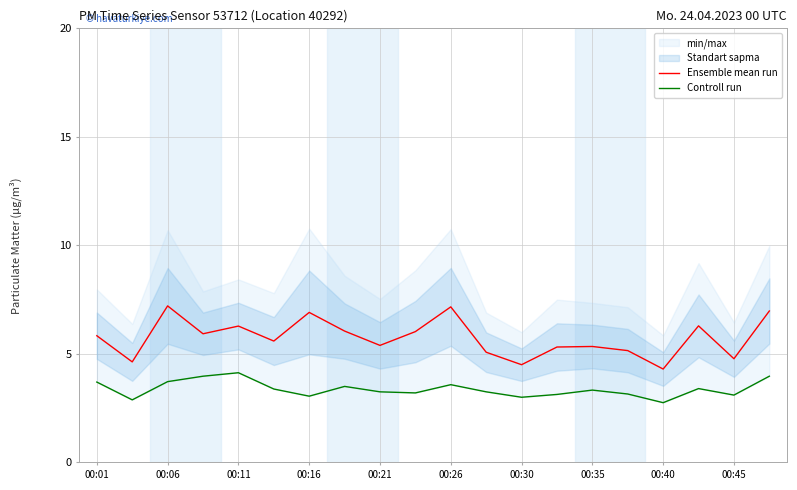

What is the maximum value for Ensemble mean run?

7.2